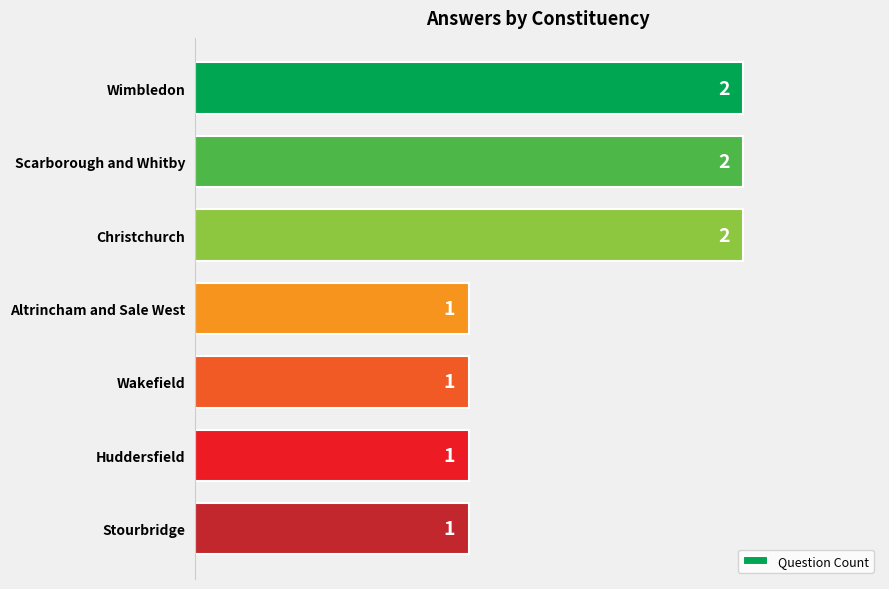

Reading bottom to top, list all the values displayed in this chart.

1	1	1	1	2	2	2